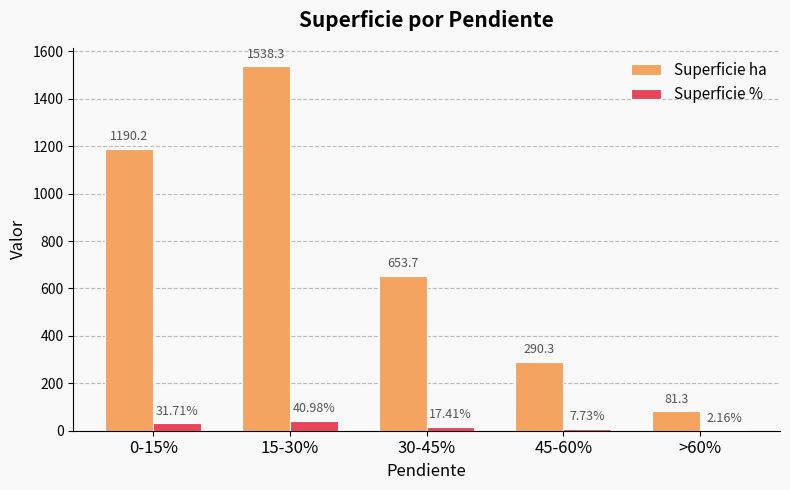

Which series has the largest total across all categories?

Superficie ha